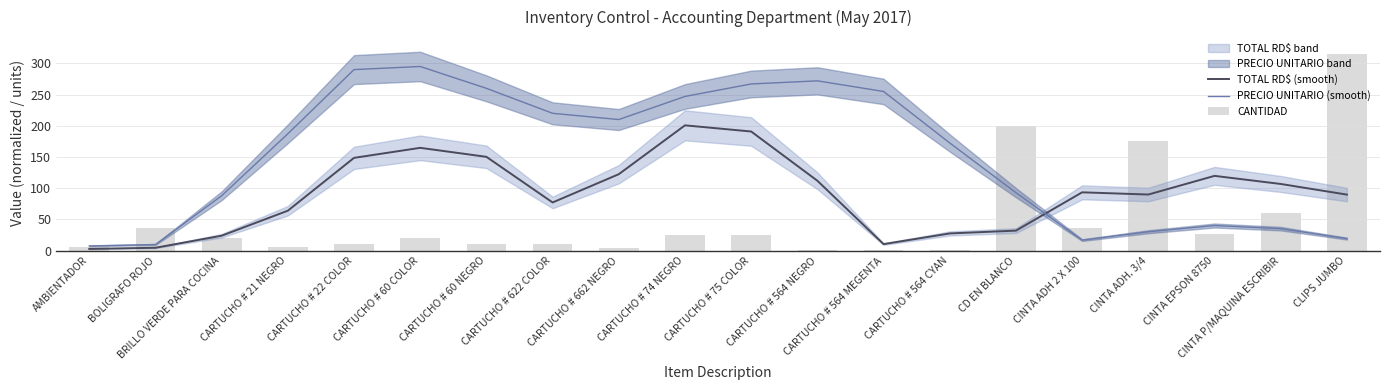

Does the chart contain any negative values?

No